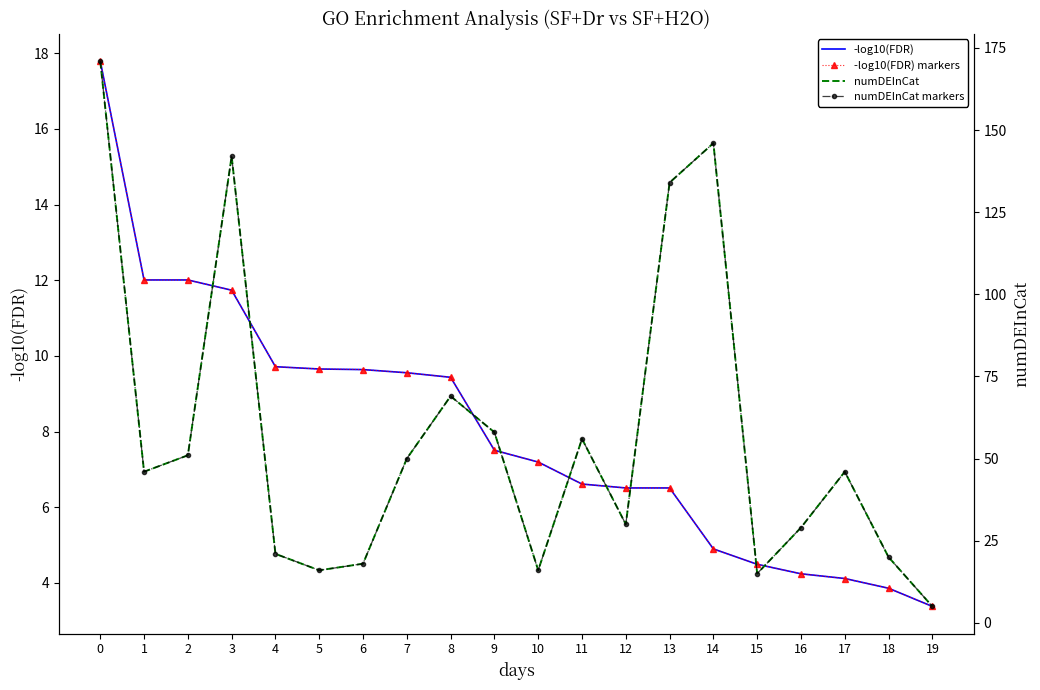

At which category does numDEInCat reach its first local valley?

1